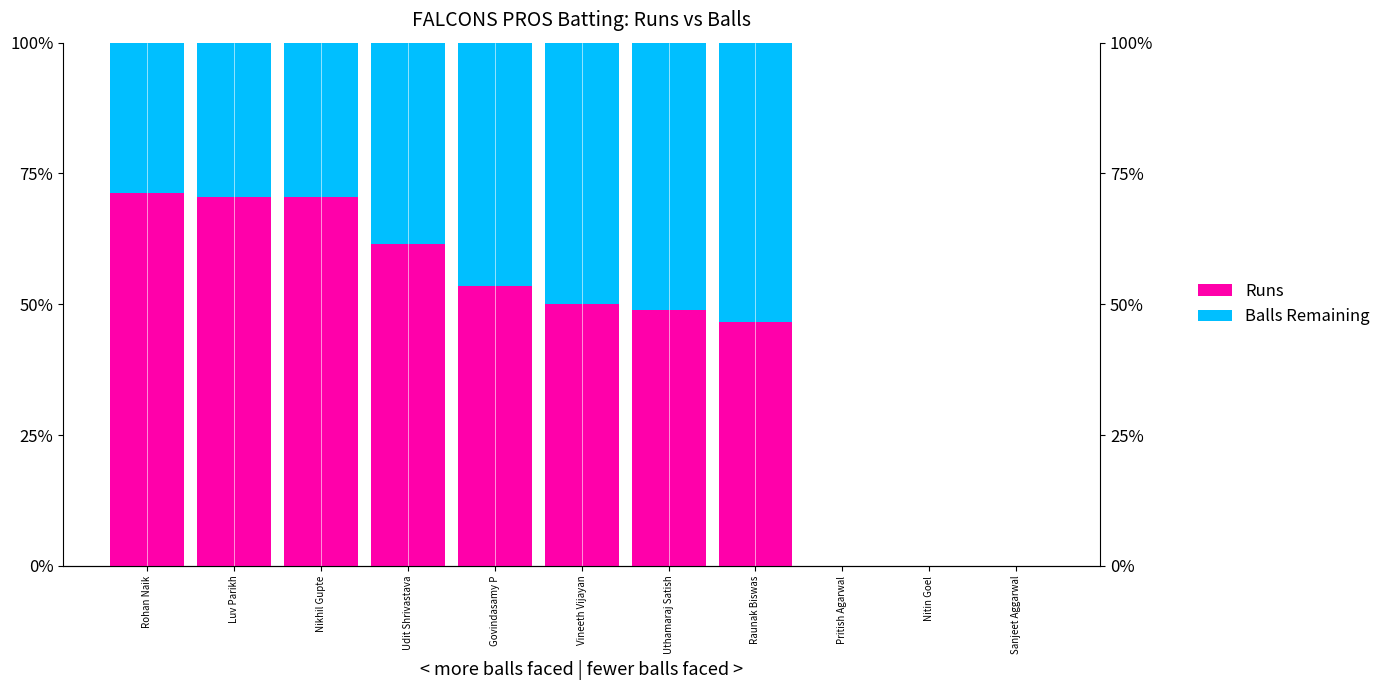

How many data points in Runs are less than 50?

5